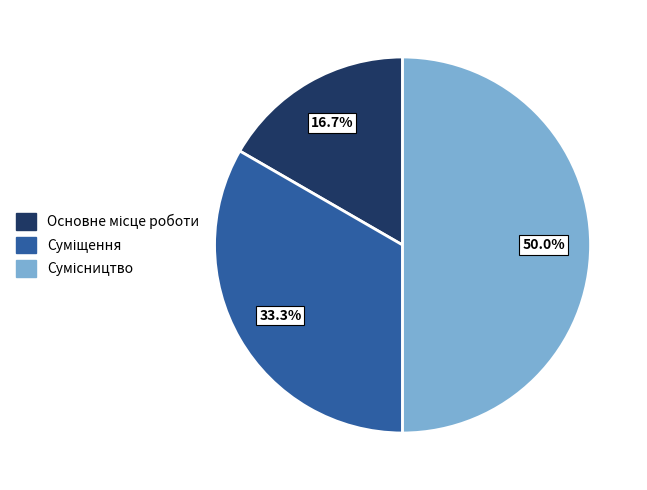

Is it true that Основне місце роботи is 17% of the pie?

True